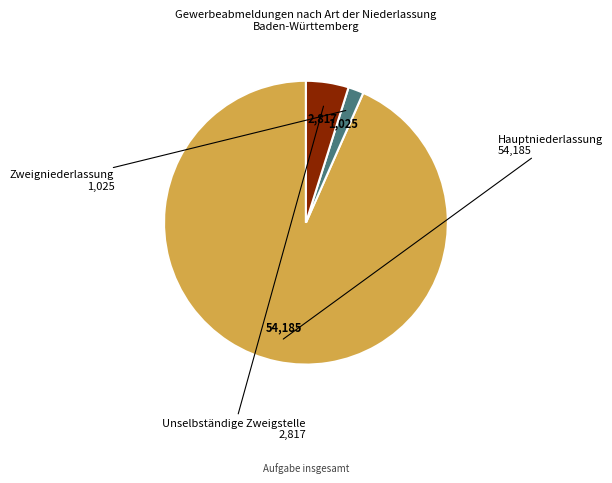

Rank the categories by value from highest to lowest.

Hauptniederlassung, Unselbständige Zweigstelle, Zweigniederlassung